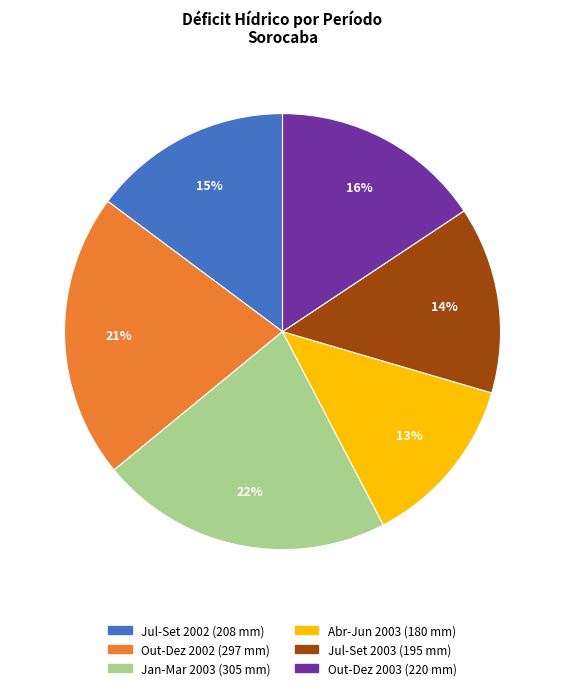

To the nearest percent, what is the average slice percentage?

17%